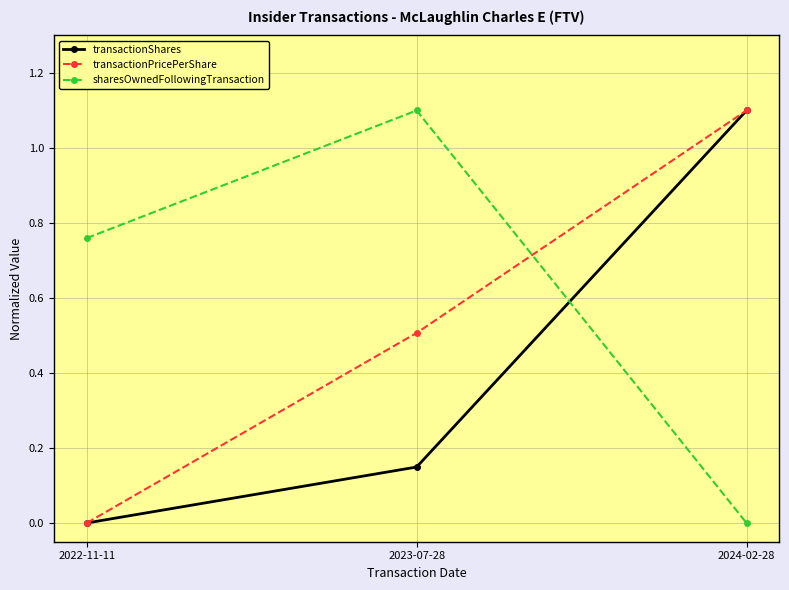

Is the value of transactionShares at 2023-07-28 greater than the value of transactionPricePerShare at 2022-11-11?

Yes